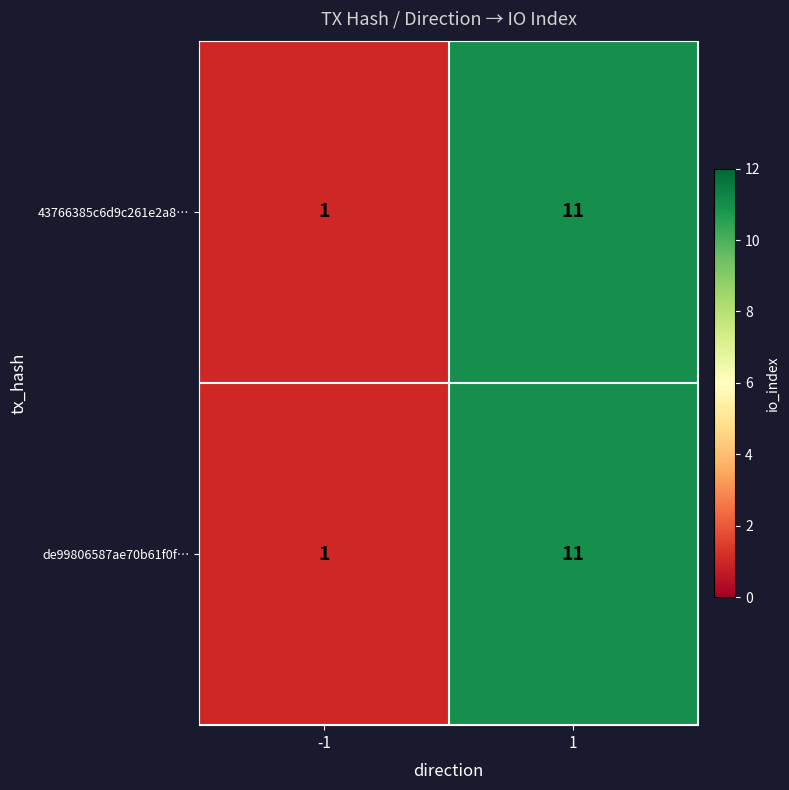

True or false: 43766385c6d9c261e2a8… has a value of 11 at 1.

True